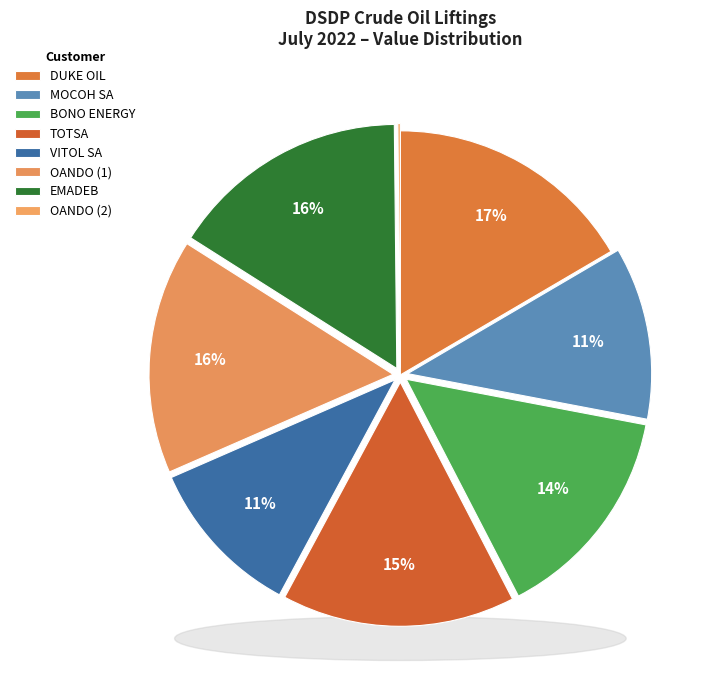

Which category has the smallest portion of the pie?

OANDO PLC (2)